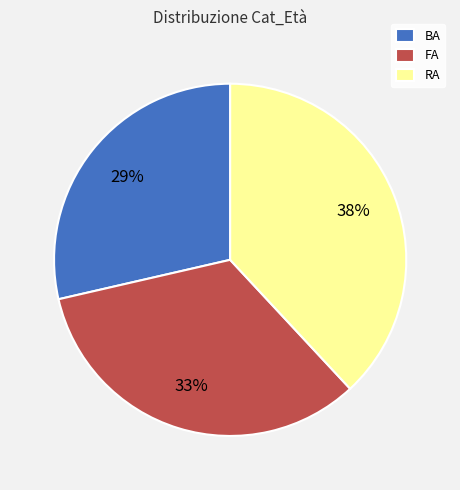

Is it true that RA is 38% of the pie?

True